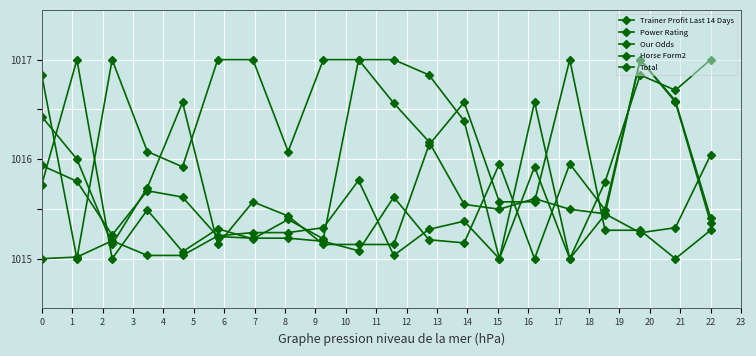

Where do Horse Form2 and Power Rating first cross each other?

0 and 1